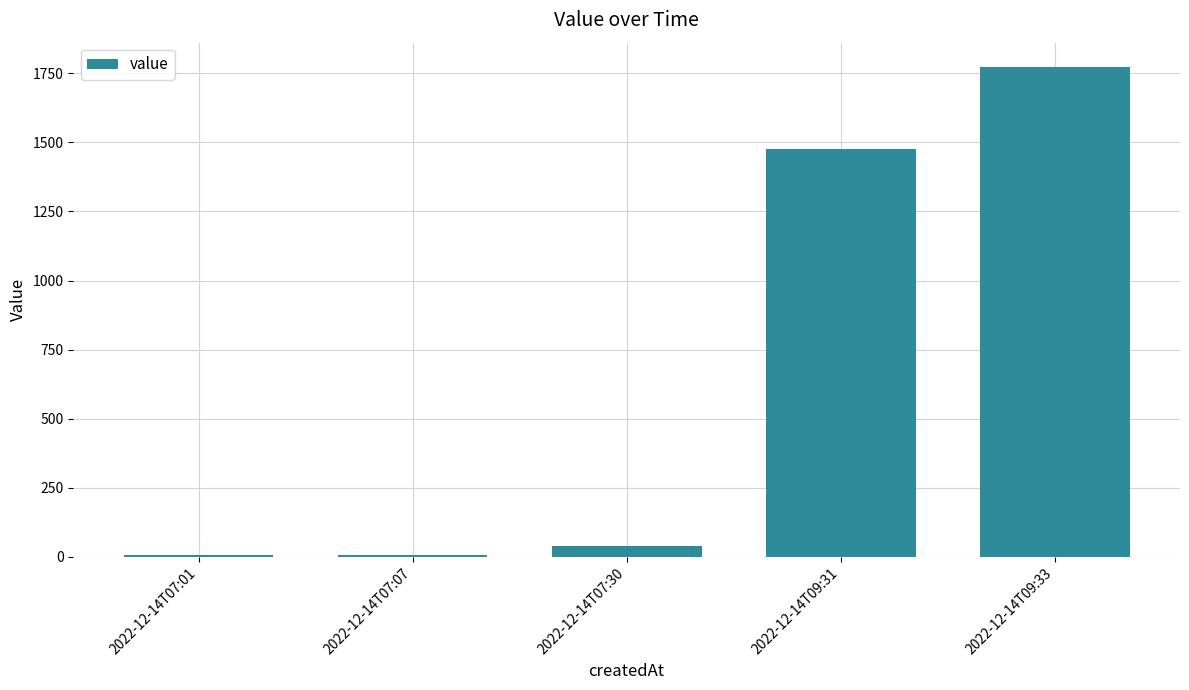

At which label is the value closest to 890?

2022-12-14T09:31